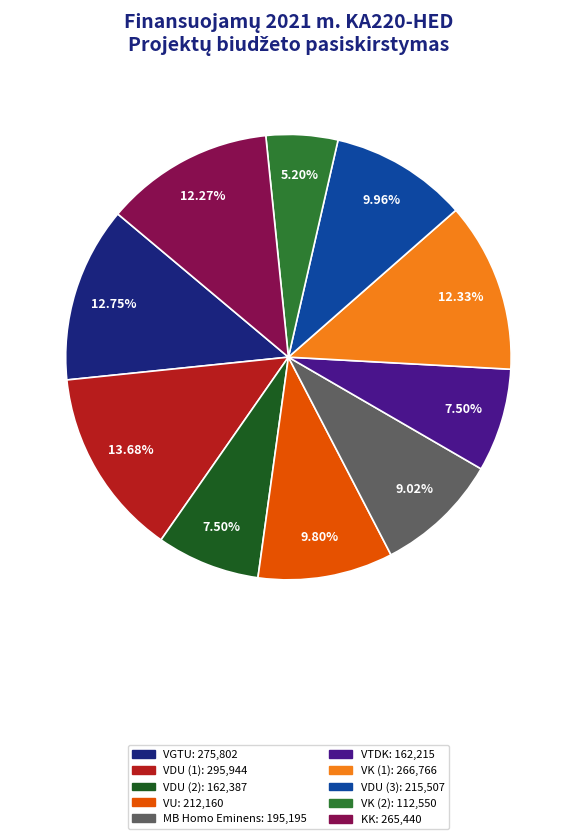

Which has a higher value, VK (2): 112,550 or VDU (1): 295,944?

VDU (1): 295,944